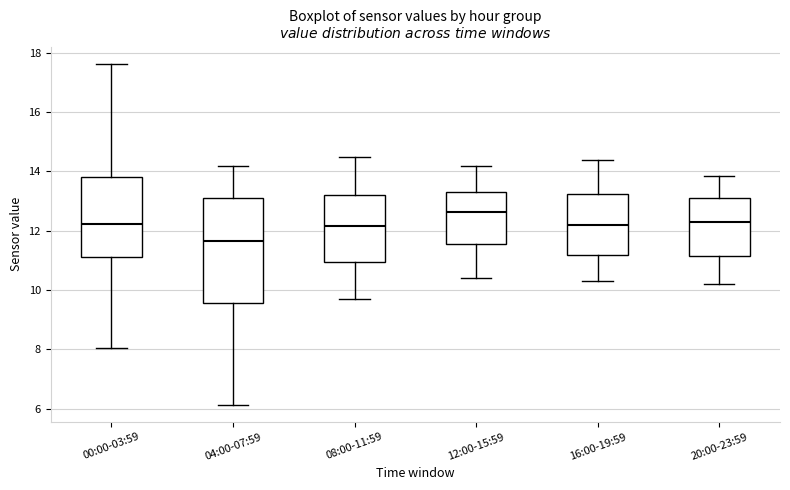

Where is the lower edge of the box for 00:00-03:59 on the y-axis? The values are not printed on the chart, so give them approximately, as read against the axis.

11.2